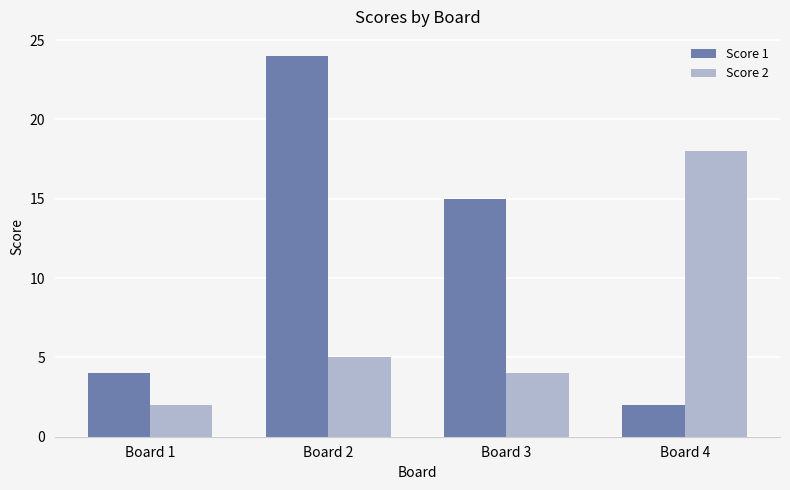

At which category is the sum across all series the highest?

Board 2